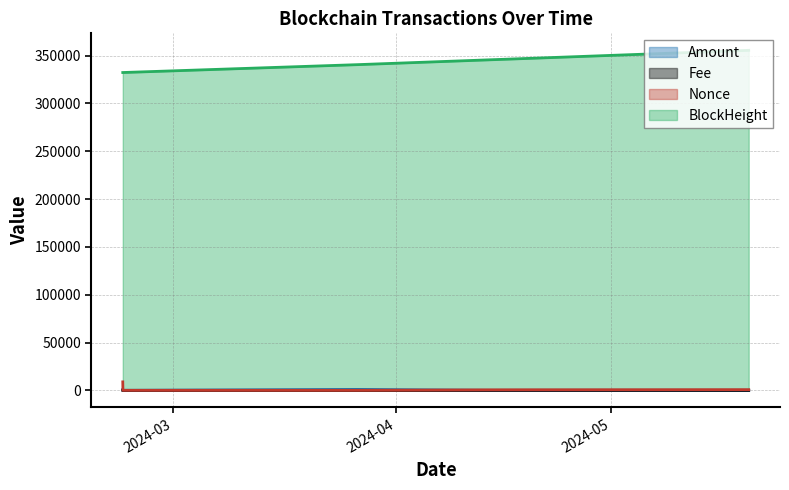

What is the label of the 4th point from the right?

2024-03-26 16:42:00